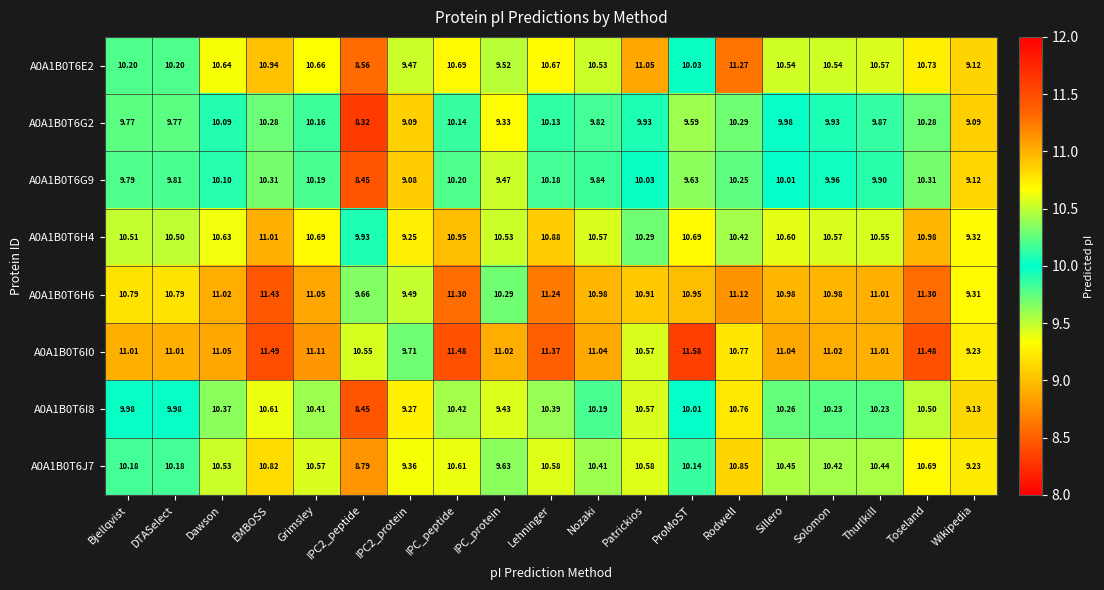

Which label corresponds to the largest value in the chart?

ProMoST